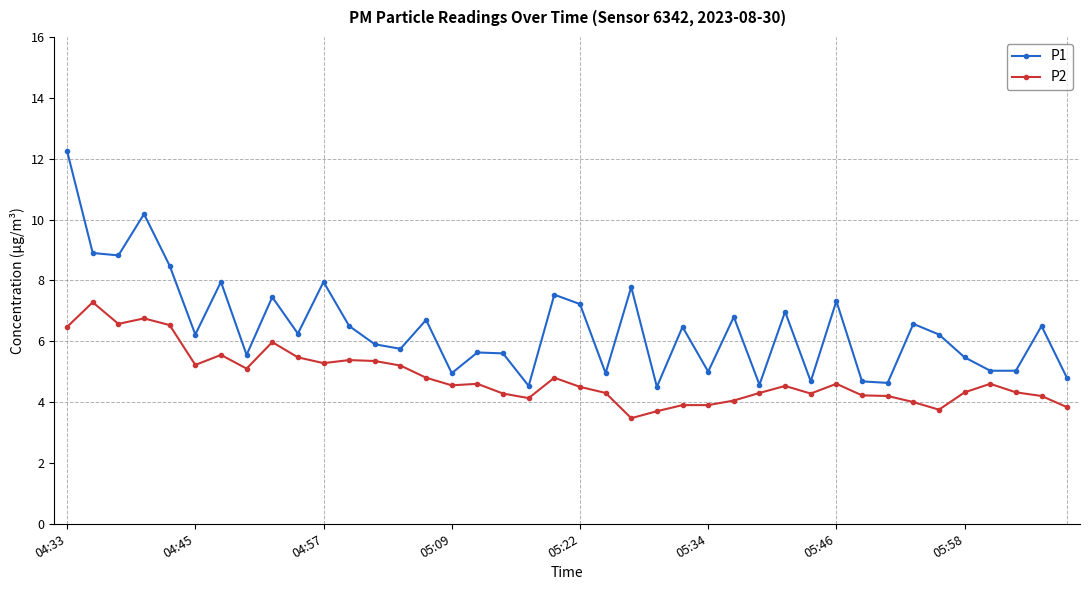

Rank the series by their maximum value, from highest to lowest.

P1, P2